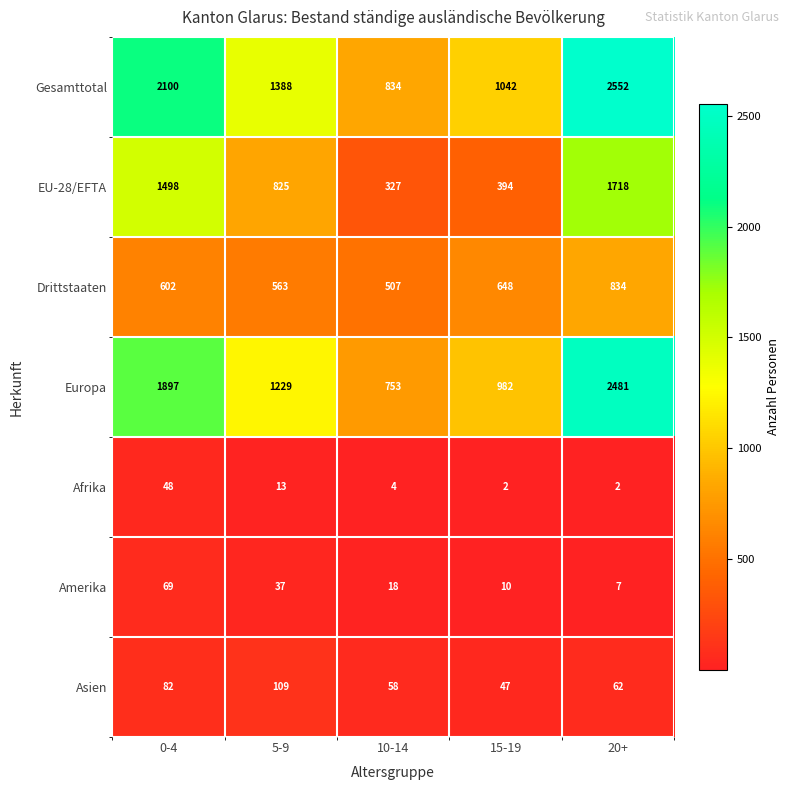

Which series has the widest spread of values?

Europa